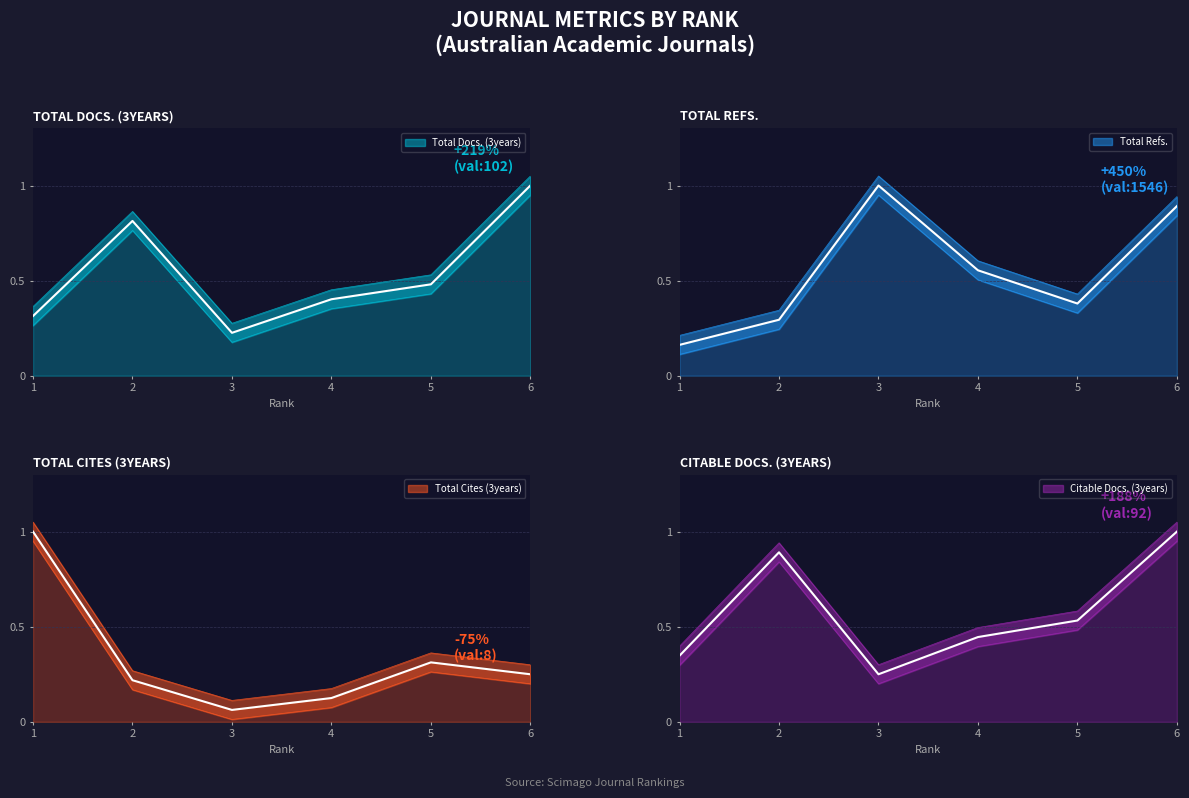

The Total Refs. series shows 0.3 at 2. True or false?

True